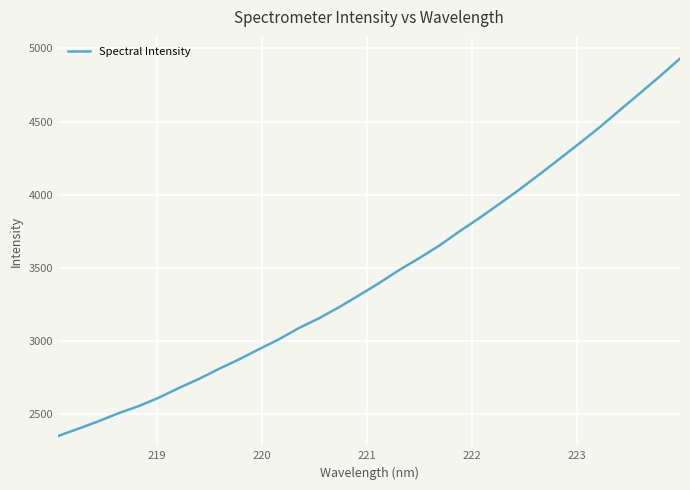

What is the difference between the maximum and minimum values?

2578.8